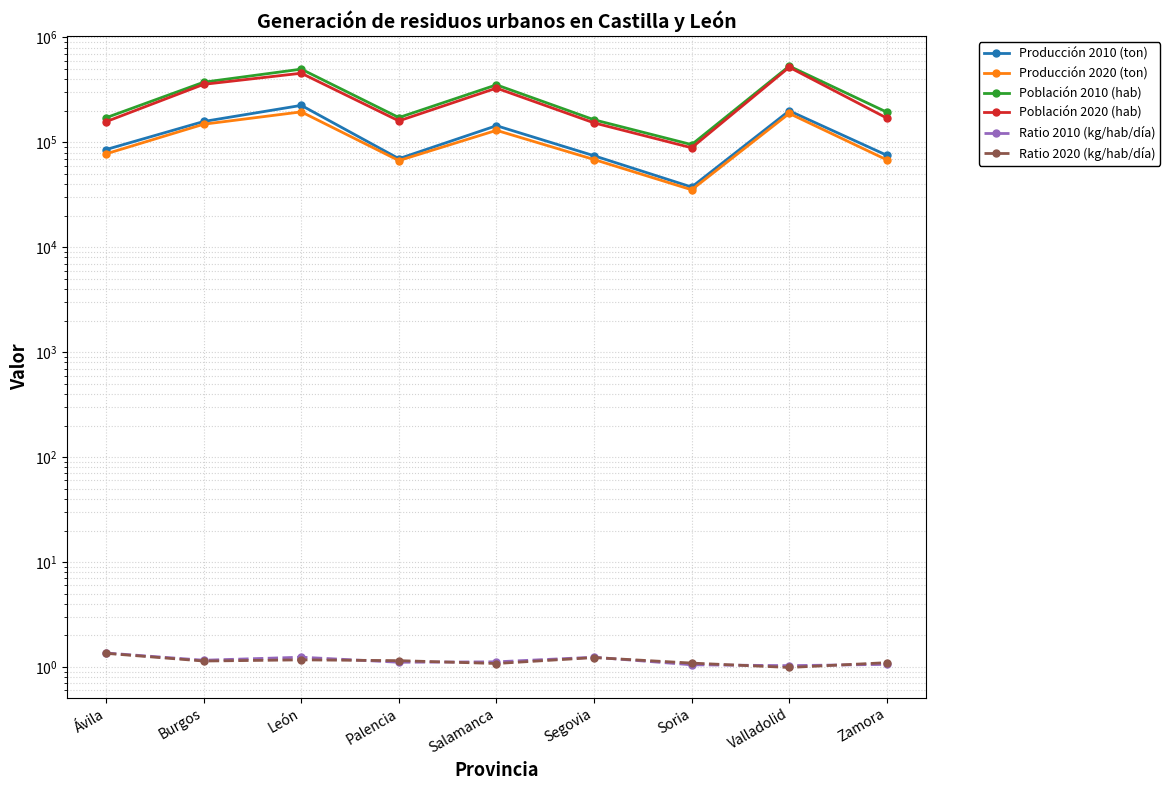

Is the value of Producción 2010 (ton) at Burgos greater than the value of Ratio 2020 (kg/hab/día) at Palencia?

Yes